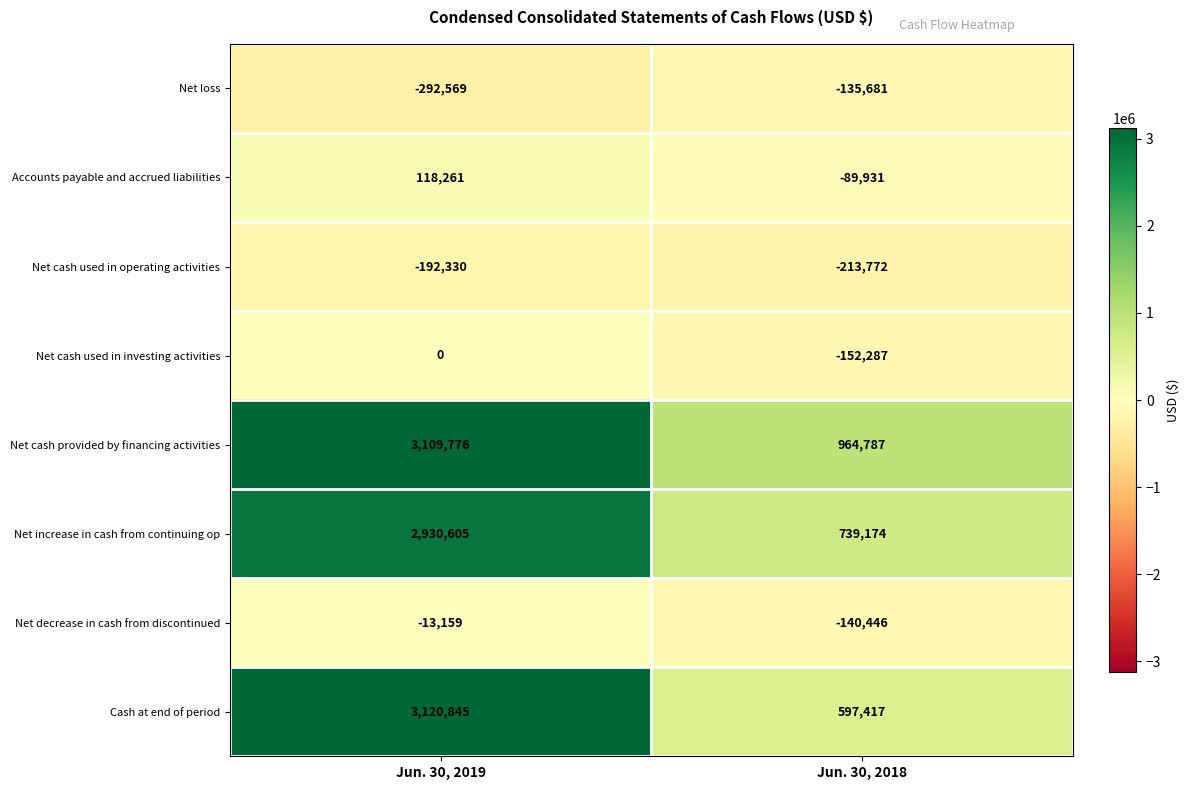

Rank the series by their maximum value, from lowest to highest.

Net cash used in operating activities, Net loss, Net decrease in cash from discontinued, Net cash used in investing activities, Accounts payable and accrued liabilities, Net increase in cash from continuing op, Net cash provided by financing activities, Cash at end of period